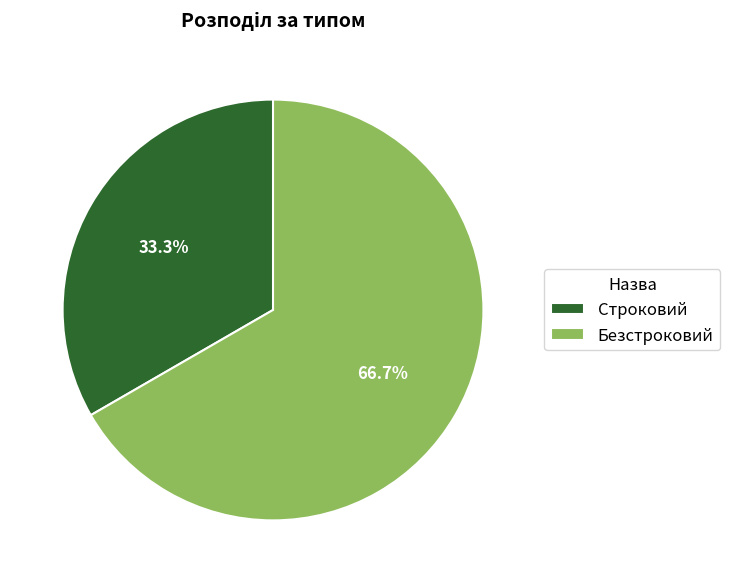

To the nearest percent, what is the average slice percentage?

50%